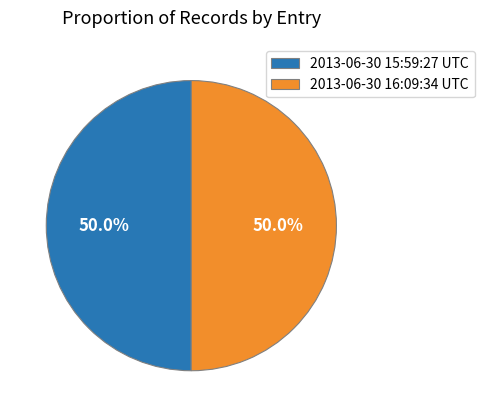

The 2013-06-30 16:09:34 UTC slice represents 50% of the pie. True or false?

True